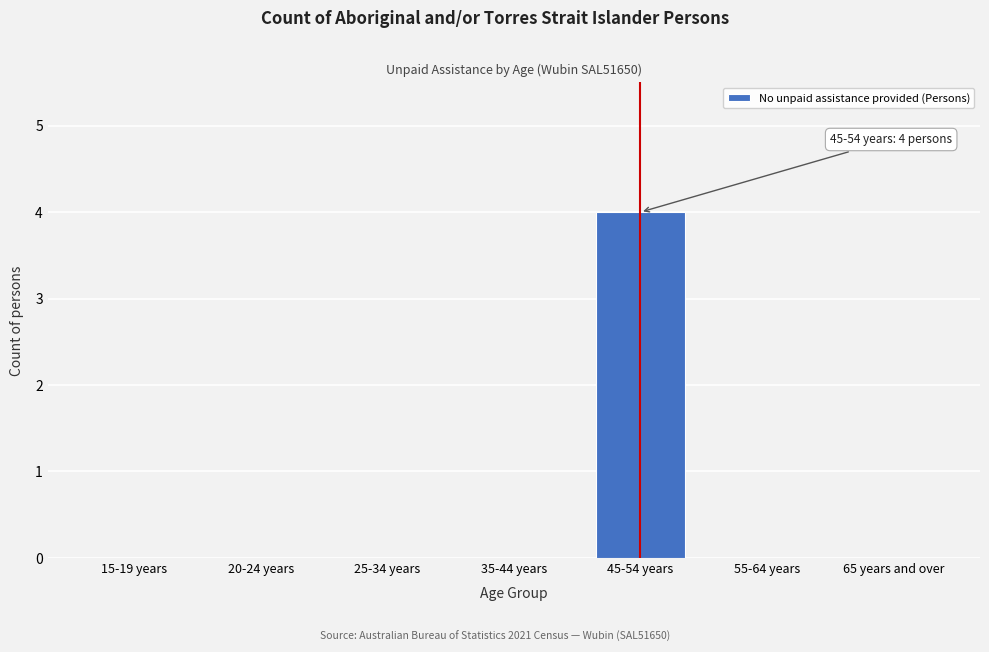

Reading left to right, what are all the values shown in this chart?

15-19 years=0	20-24 years=0	25-34 years=0	35-44 years=0	45-54 years=4	55-64 years=0	65 years and over=0